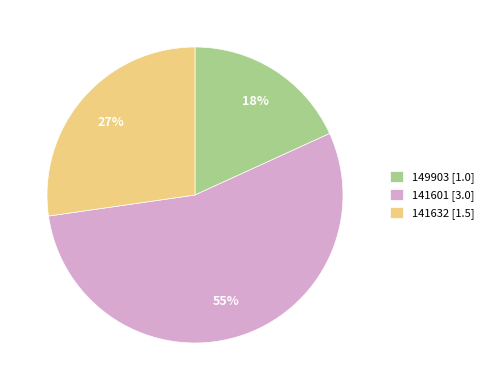

What is the largest slice in the pie chart?

141601